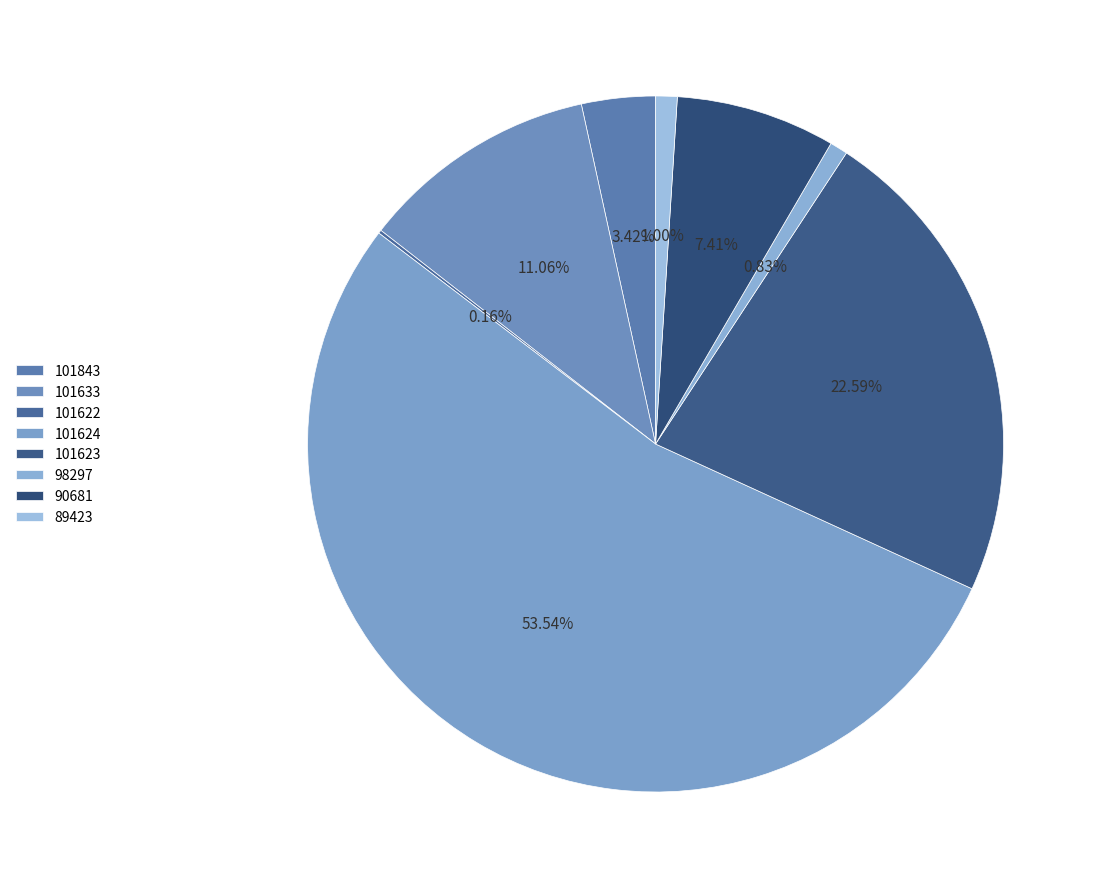

What is the smallest slice in the pie chart?

101622